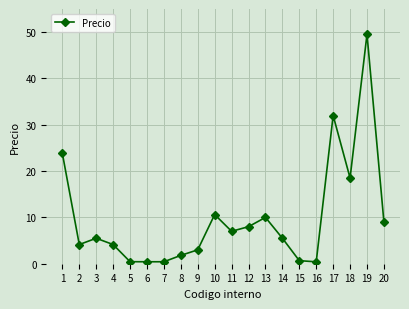

How many data points are less than 5?

9